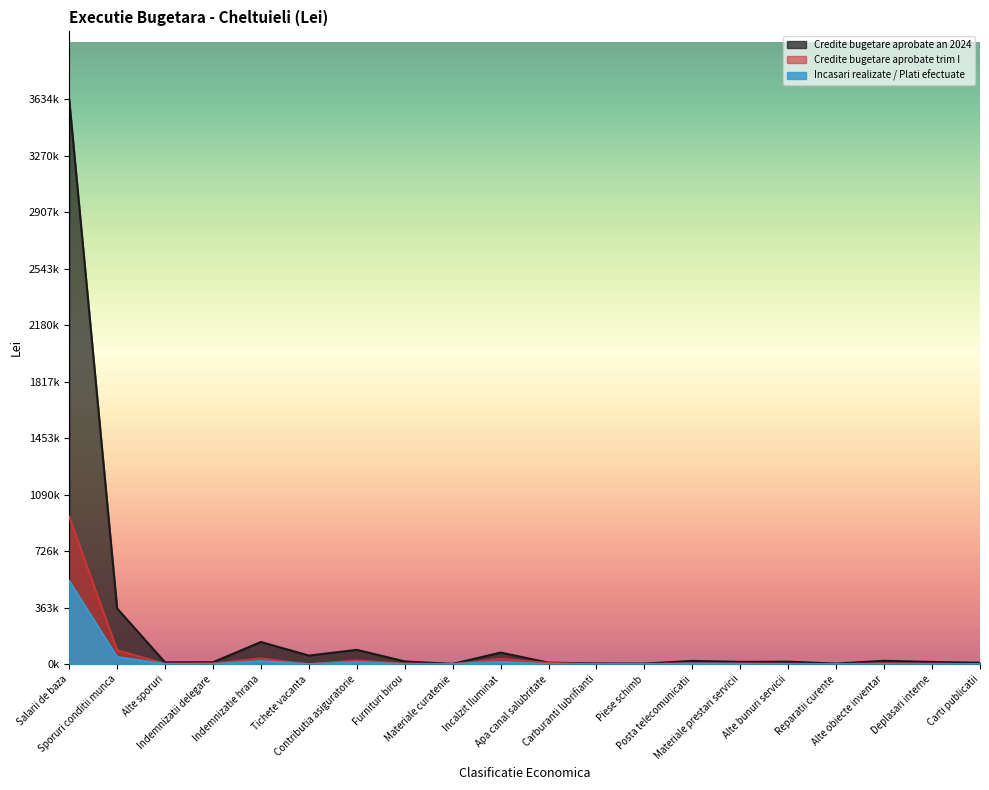

At which category is the sum across all series the highest?

Salarii de baza